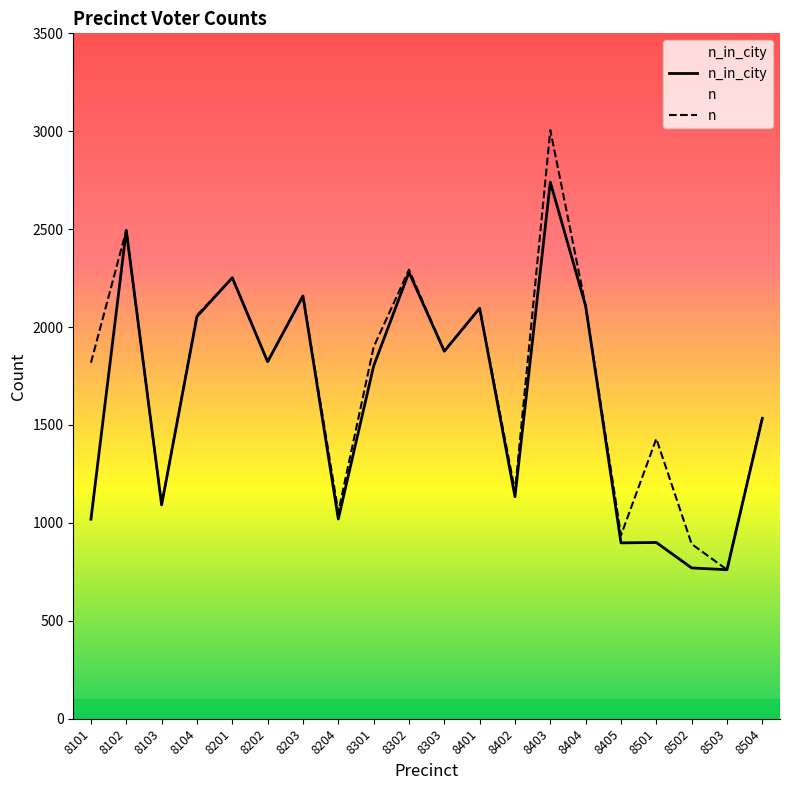

True or false: n and n_in_city intersect in this chart.

False